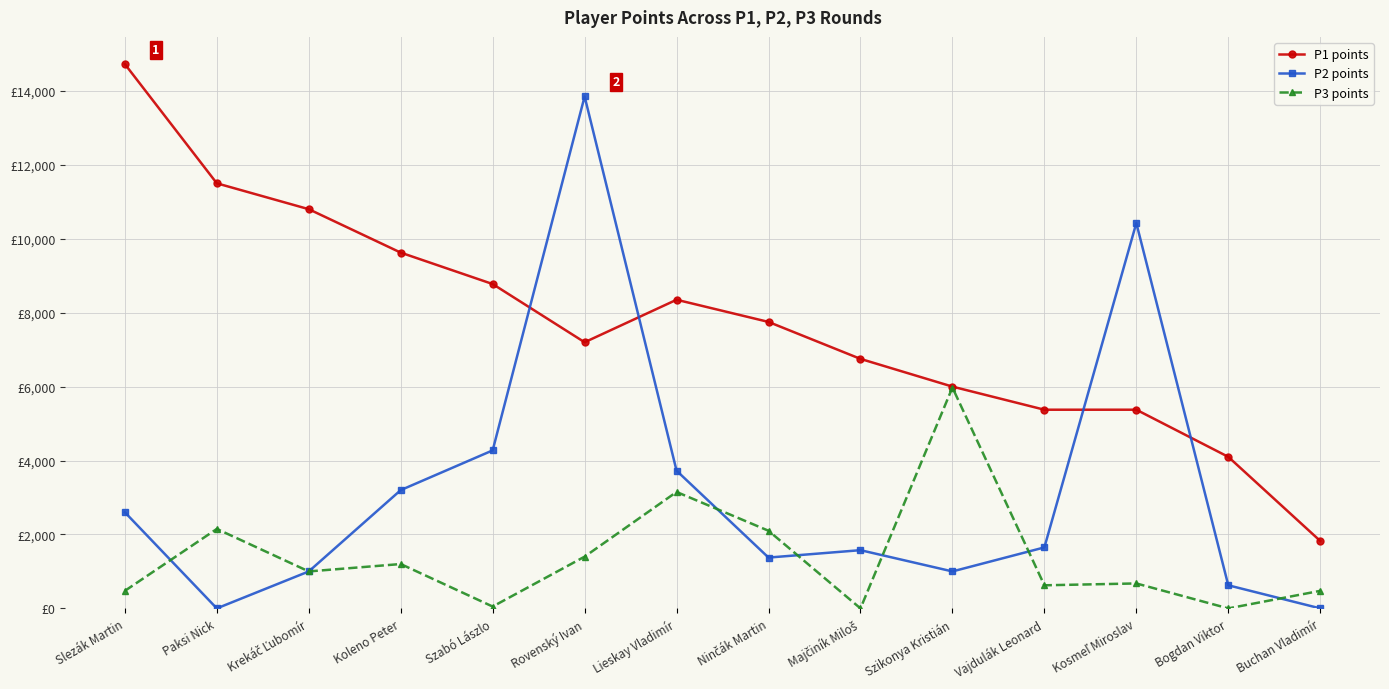

Reading left to right, transcribe all the data shown in this chart.

P1 points: 14725	11500	10800	9625	8775	7200	8350	7750	6750	6000	5375	5375	4100	1825
P2 points: 2600	0	1000	3200	4275	13850	3725	1375	1575	1000	1650	10425	625	0
P3 points: 475	2150	1000	1200	50	1400	3150	2100	0	5975	625	675	0	475